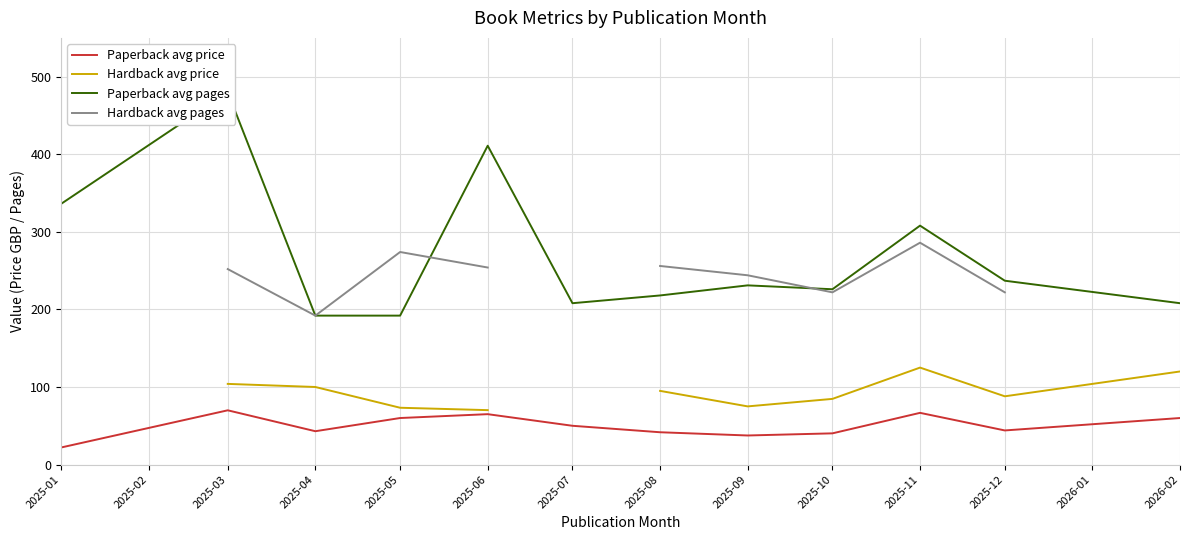

The value of Paperback avg price at 2025-11 is 66.7. True or false?

True